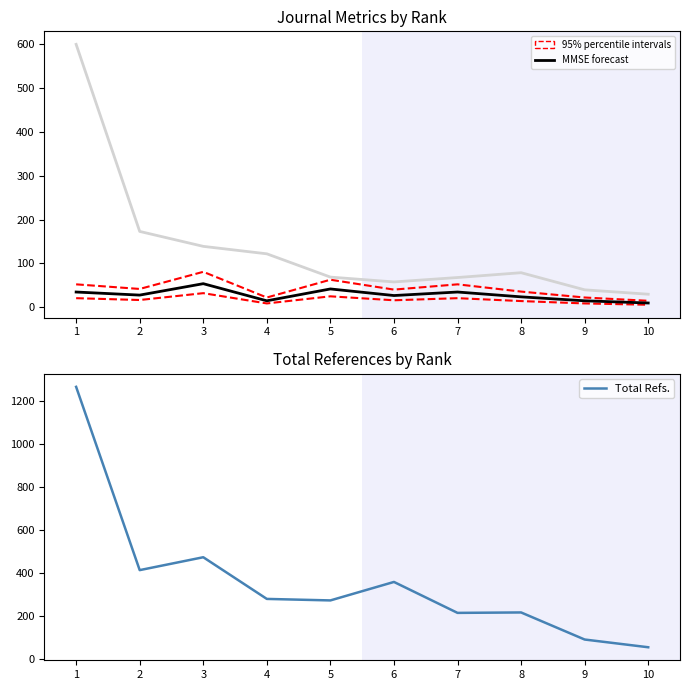

What is the greatest value displayed?

1268.0